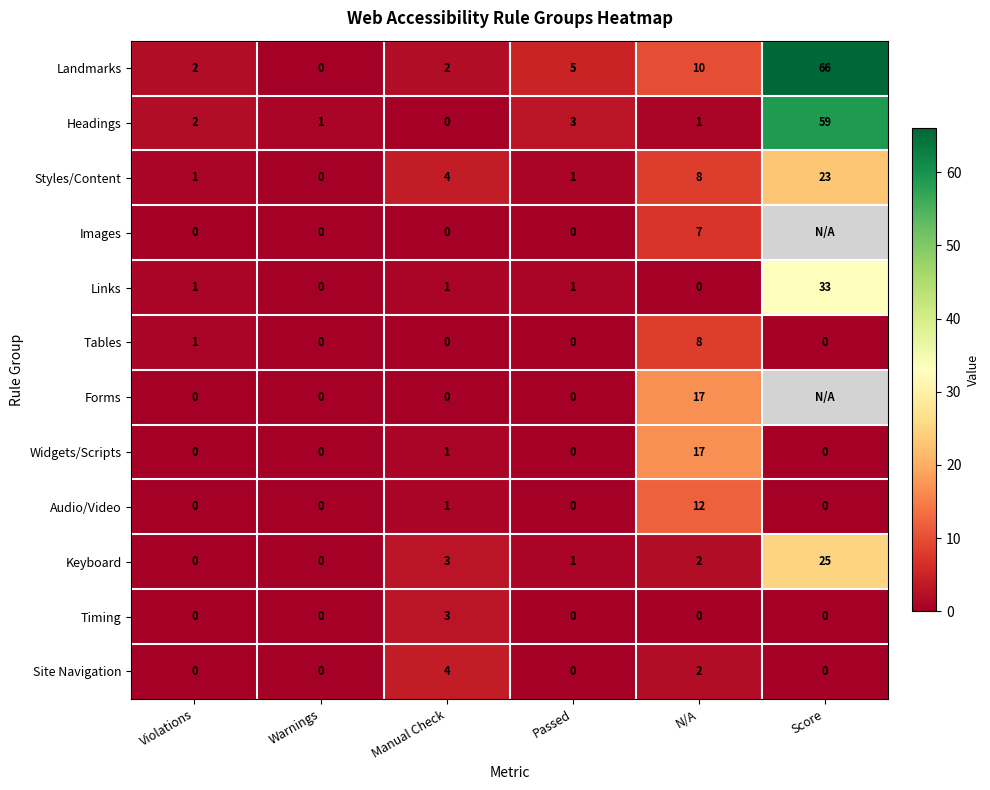

How many values in the Tables series exceed 0?

2